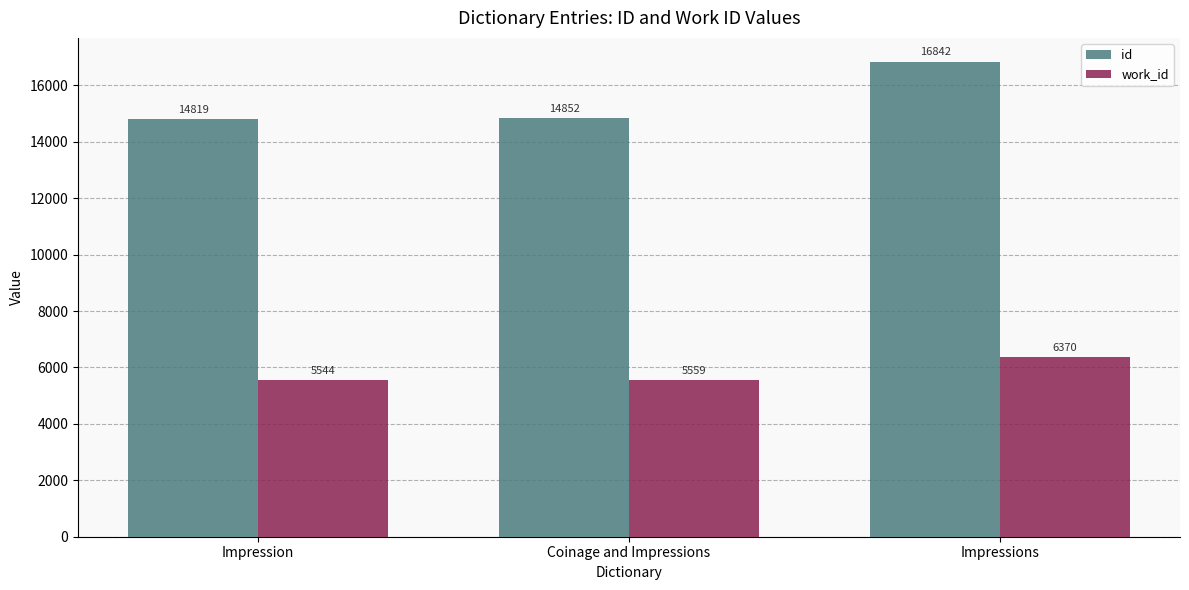

What is the difference between the maximum and minimum values in the id series?

2023